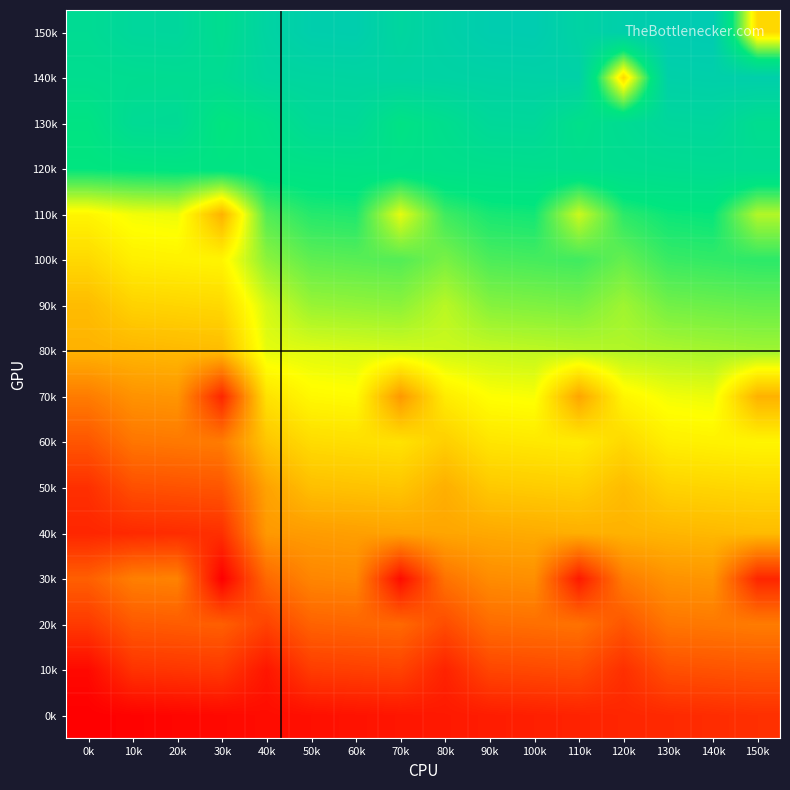

At 50k, list the series in order from largest to smallest.

150k, 140k, 130k, 120k, 110k, 100k, 90k, 80k, 70k, 60k, 50k, 40k, 30k, 20k, 10k, 0k